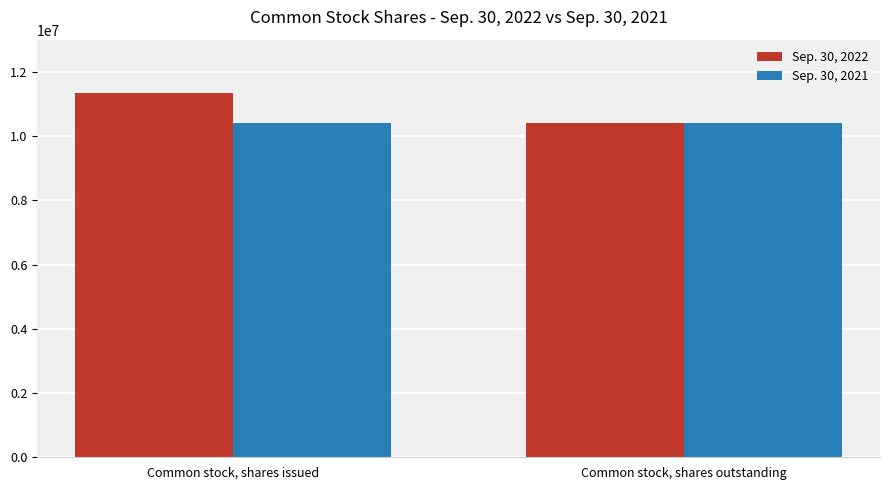

Reading left to right, what are all the values shown in this chart?

Sep. 30, 2022: 11350704	10412843
Sep. 30, 2021: 10412843	10412843